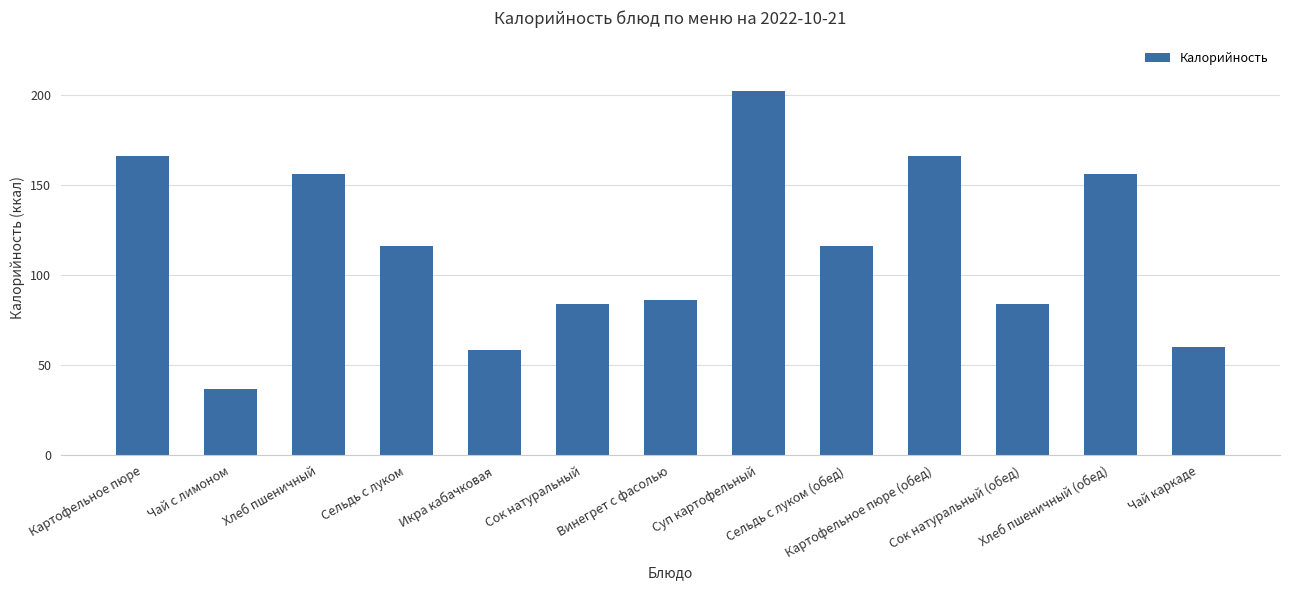

What is the greatest value displayed?

202.0